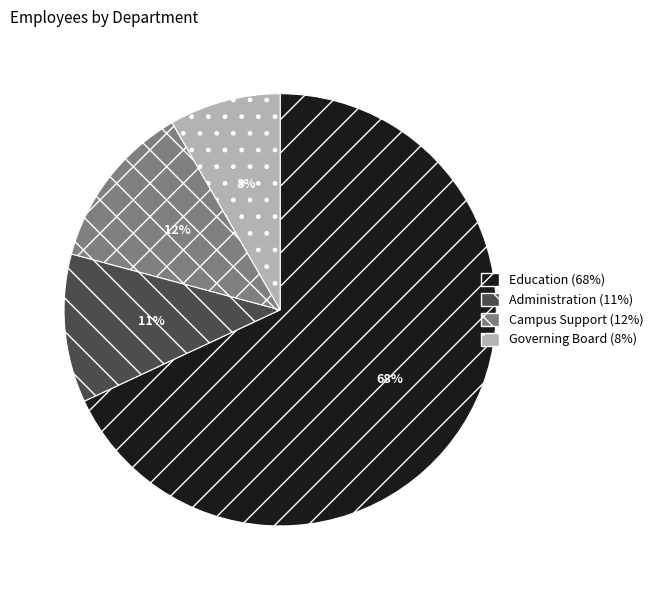

Count the number of slices in the pie.

4